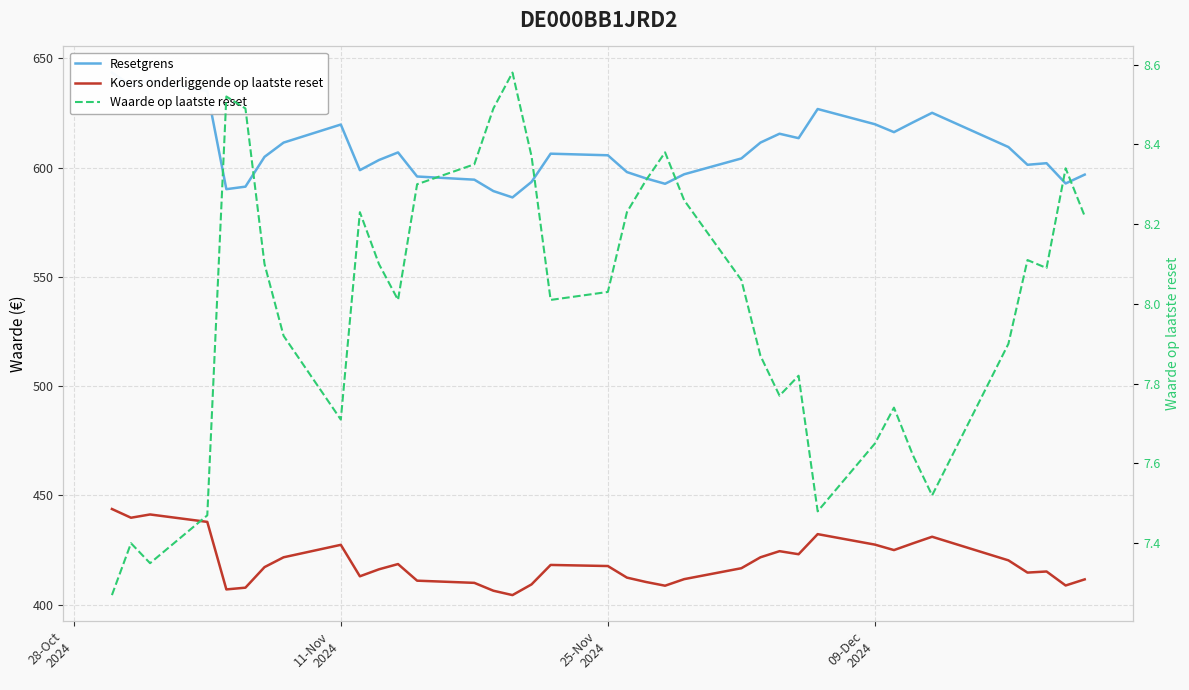

What is the difference between the second highest and minimum values in the Koers onderliggende op laatste reset series?

36.9